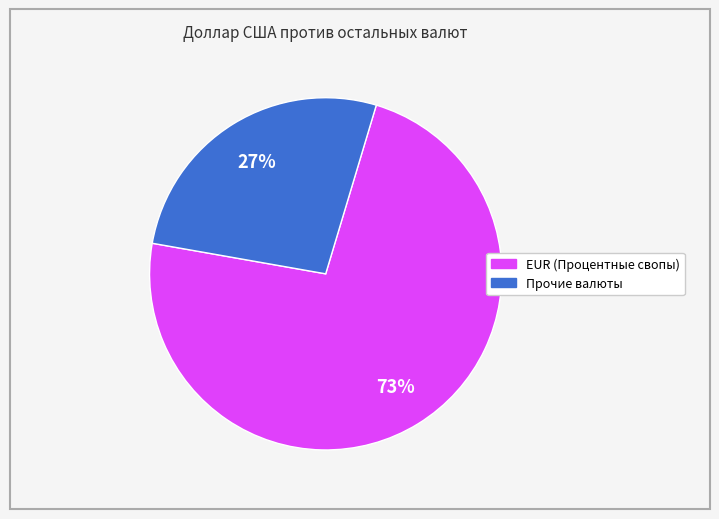

What percentage is the EUR (Процентные свопы) slice, to the nearest percent?

73%